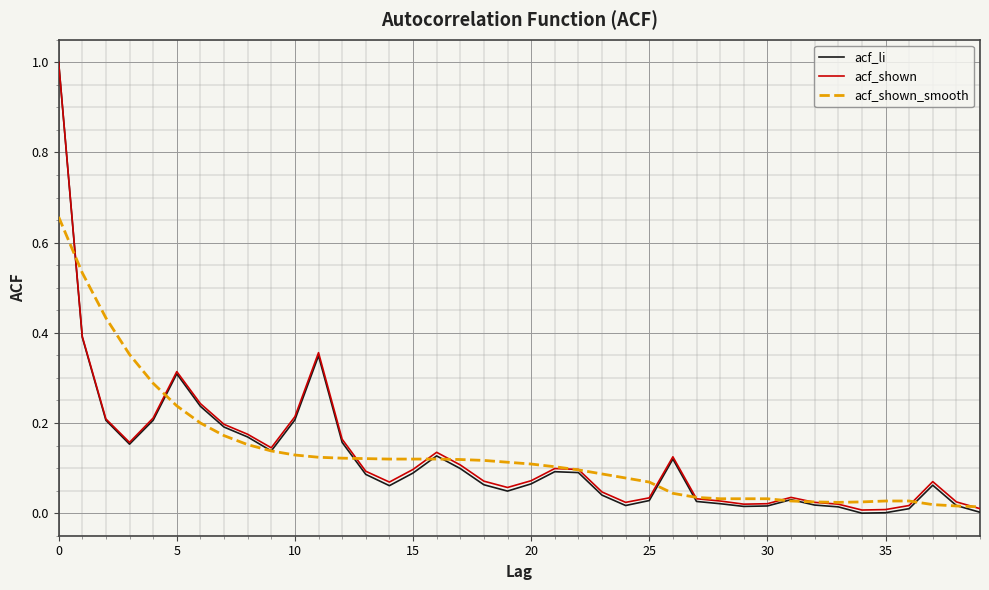

At how many categories does at least one series exceed 0?

40